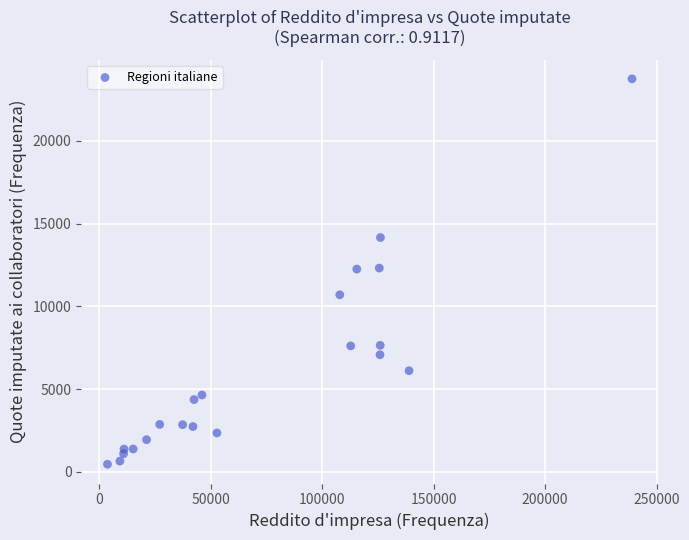

What is the range of X values (max minus min)?

235173